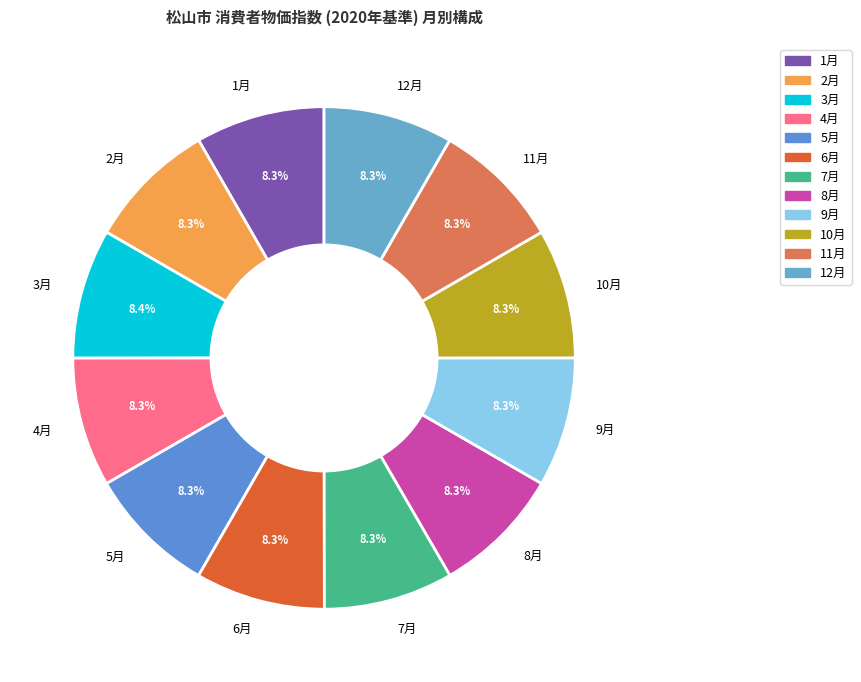

What portion of the pie excludes 7月?

91.7%